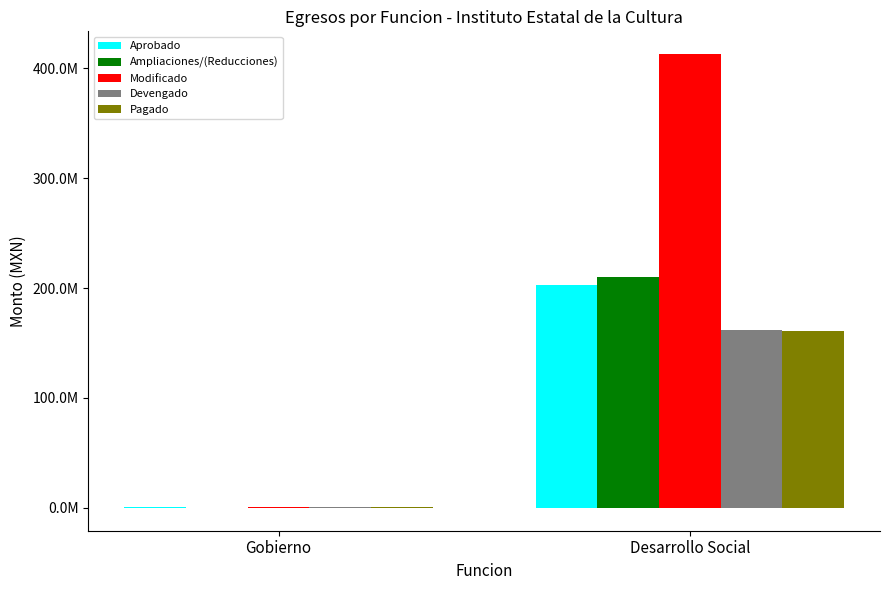

Does the chart contain stacked bars?

No